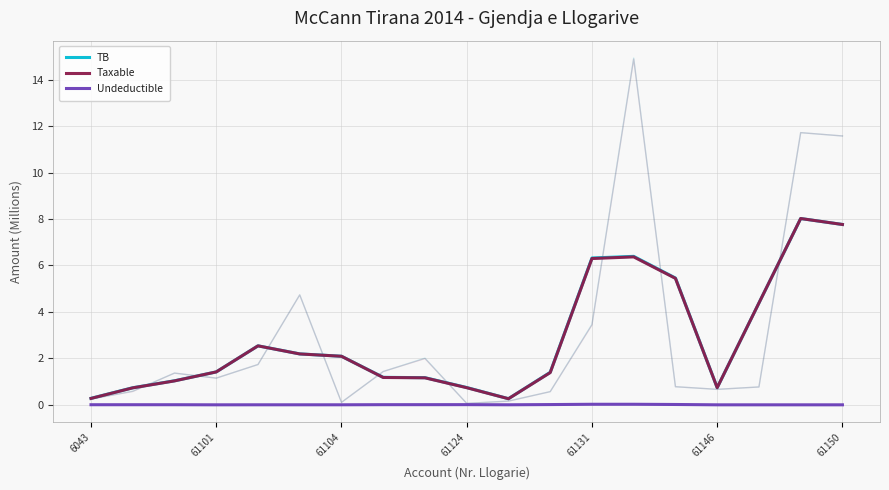

List the series in order of their peak value, highest first.

TB, Taxable, Undeductible